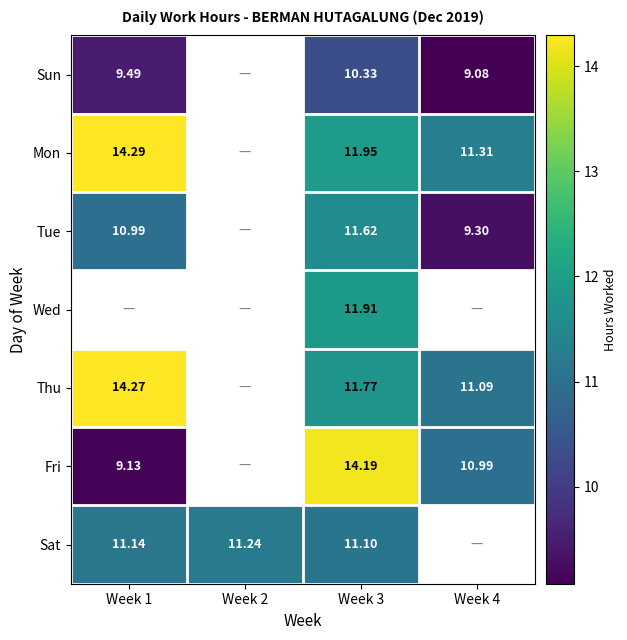

Is the value of Mon at Week 4 greater than the value of Fri at Week 1?

Yes